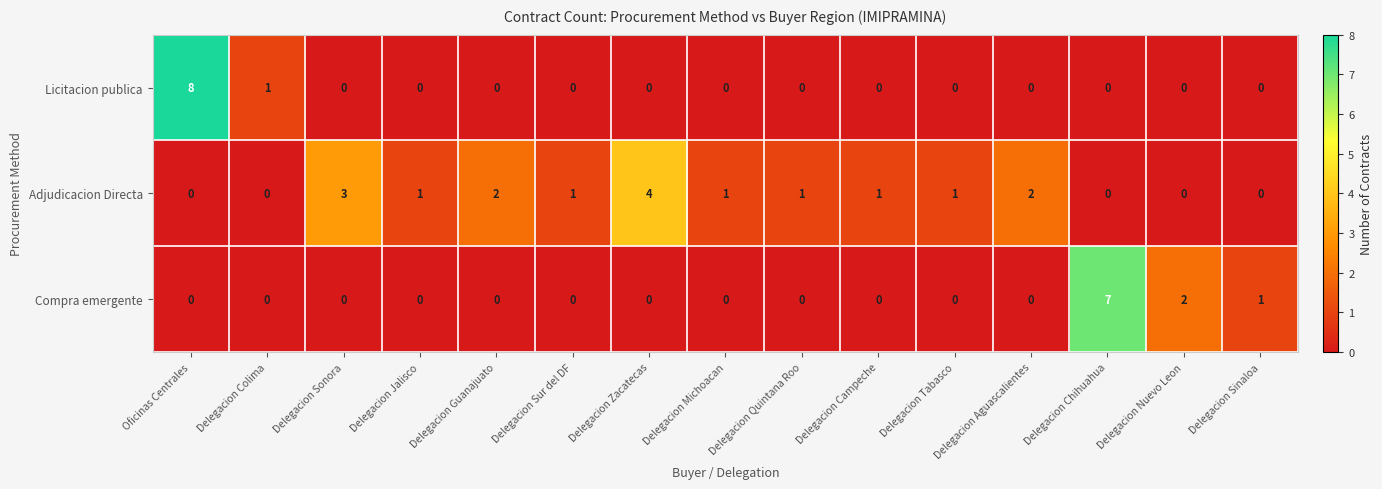

Rank the series by their maximum value, from lowest to highest.

Adjudicacion Directa, Compra emergente, Licitacion publica